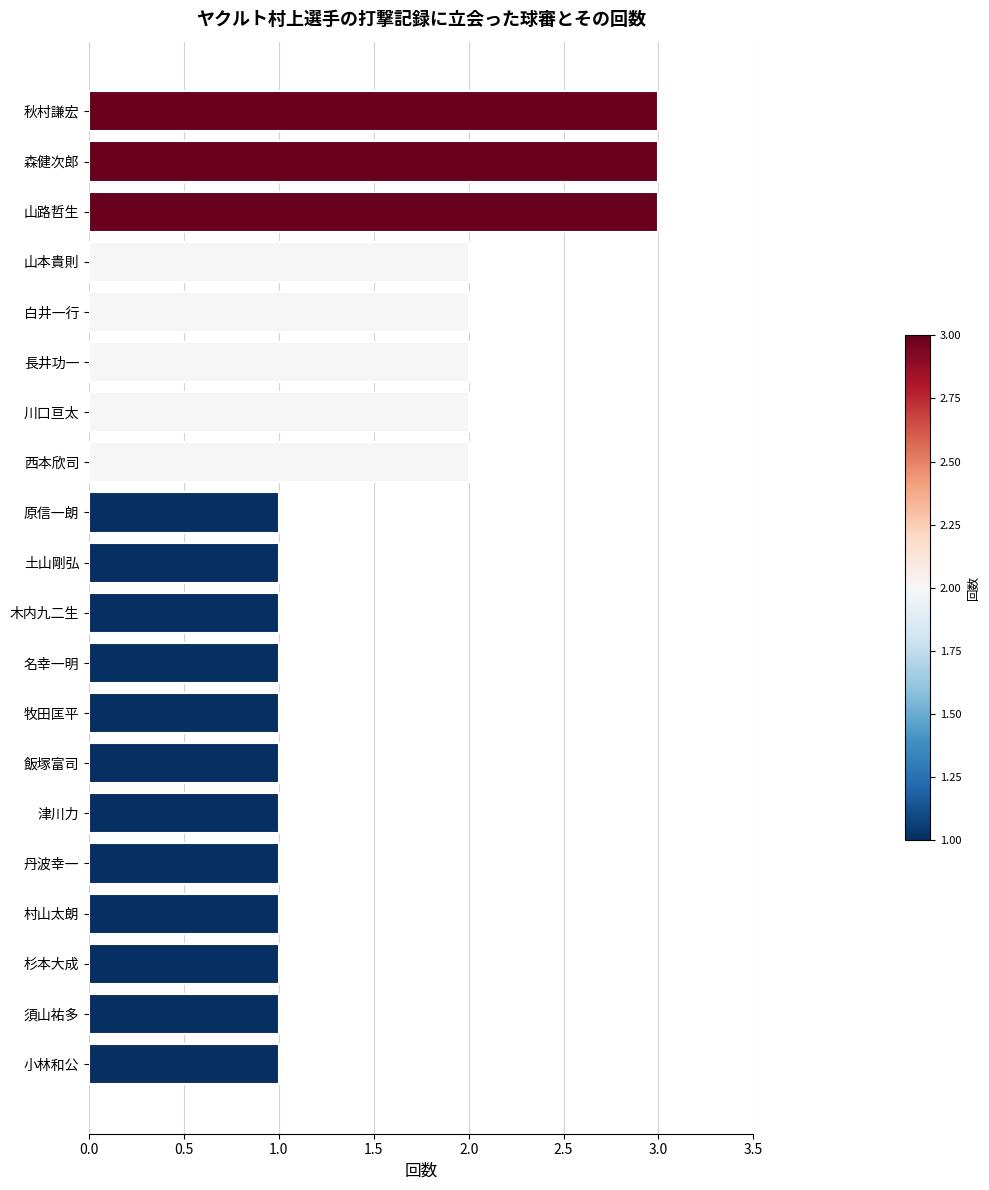

Is it true that the value at 津川力 is 2?

False